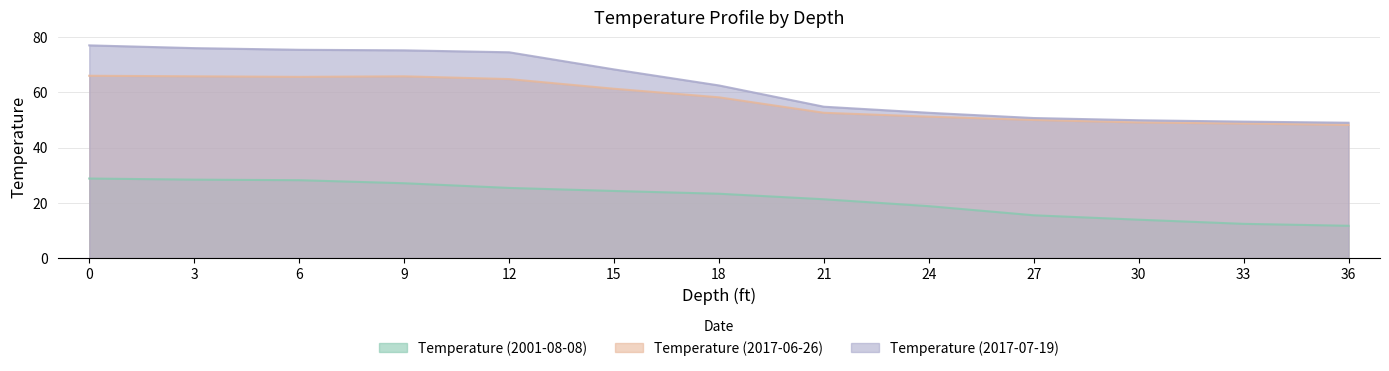

True or false: Temperature (2017-07-19) and Temperature (2017-06-26) cross at least once.

False